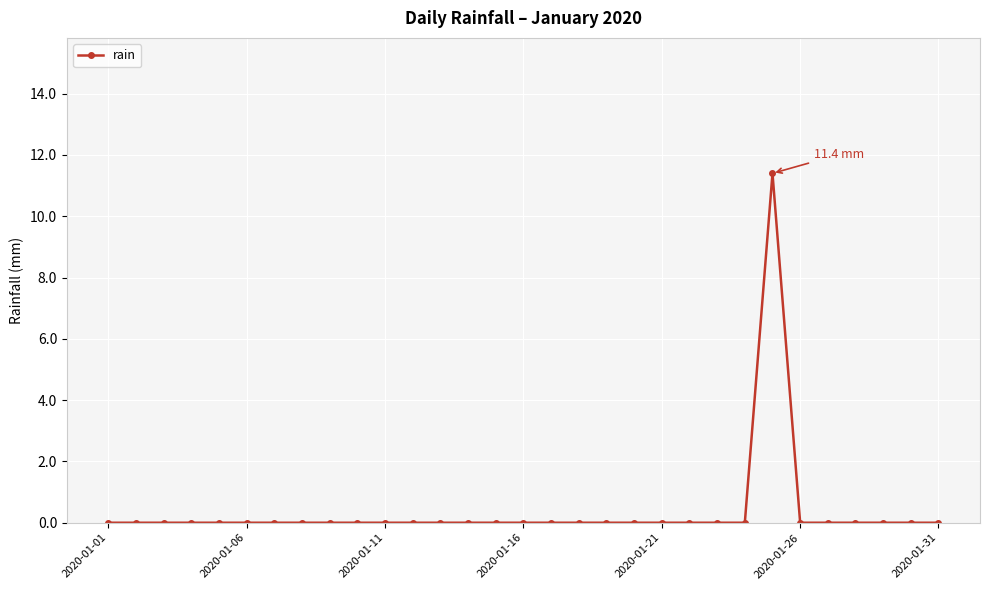

Count the number of categories in the chart.

31